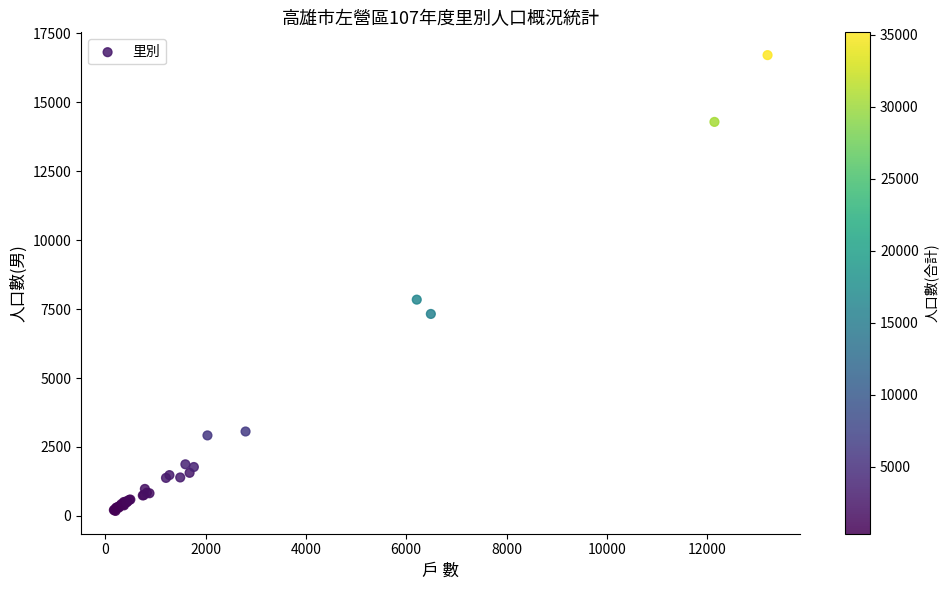

What Y value in the scatter plot is closest to 8445?

7843